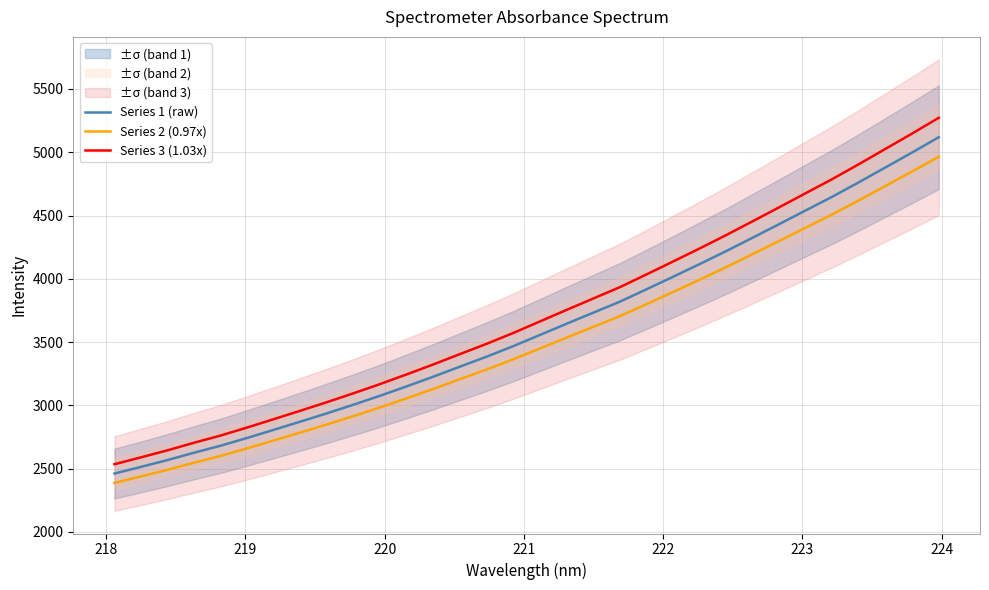

True or false: Series 2 (0.97x) and Series 3 (1.03x) intersect in this chart.

False